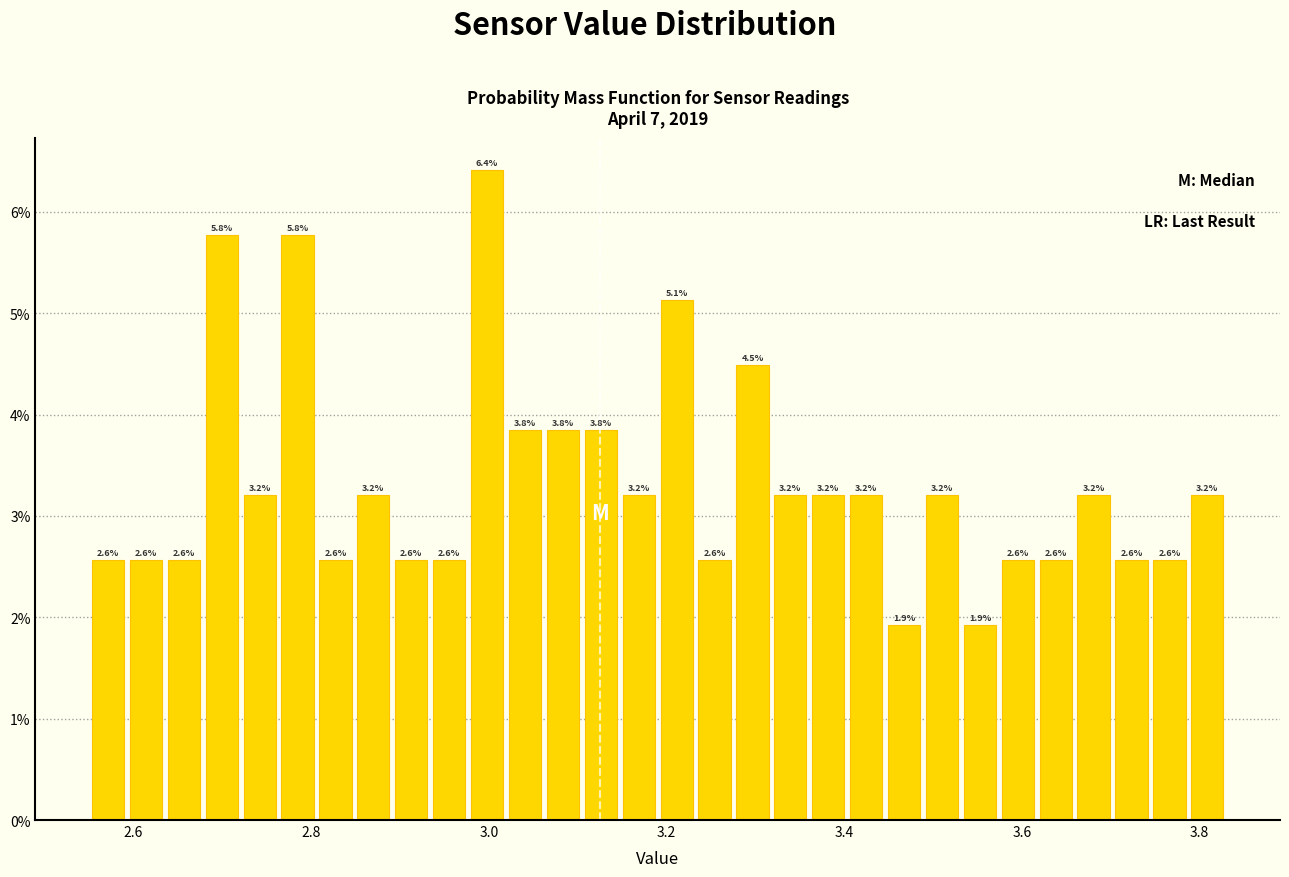

Around what value on the x-axis is the tallest bar? Give the approximate position of its centre, as read against the axis.

3.00